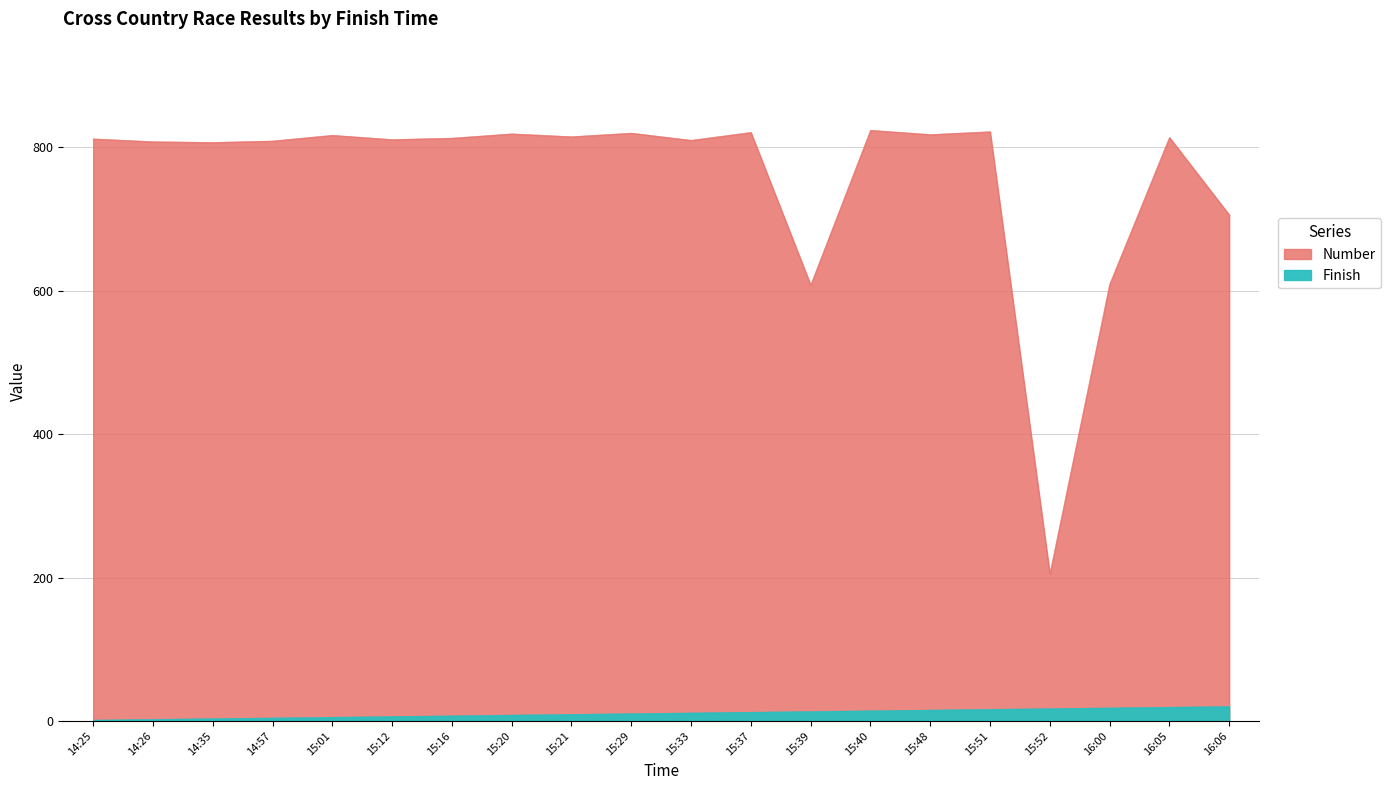

True or false: Number has a value of 473 at 15:12.

False